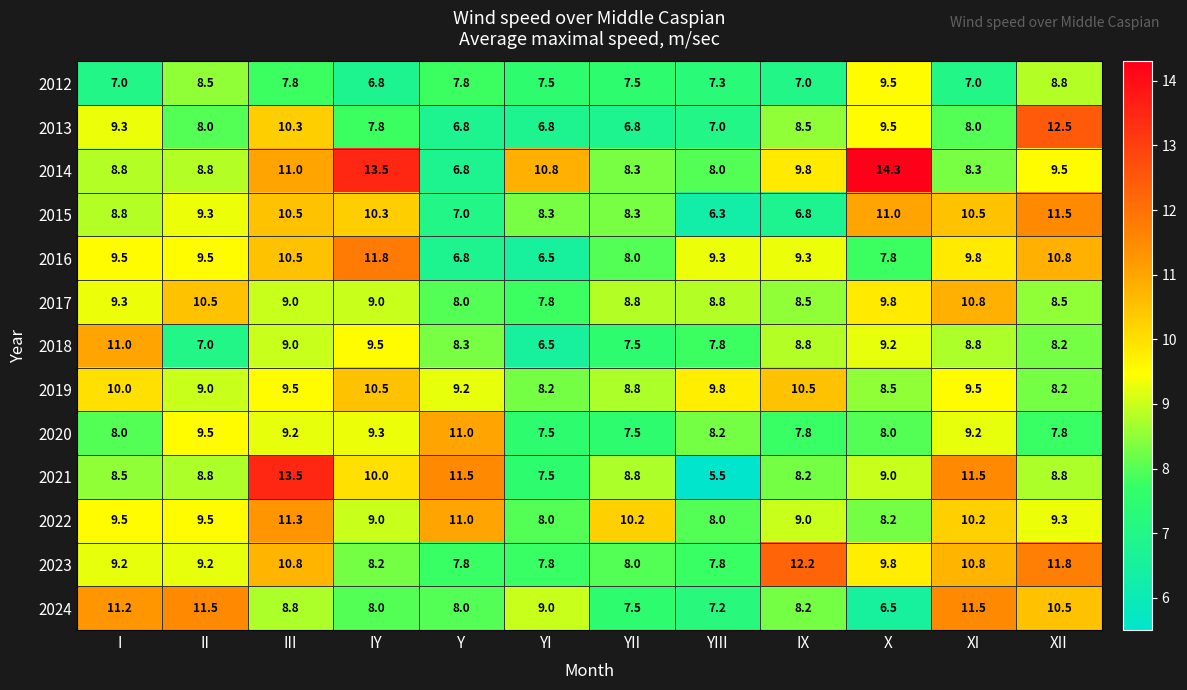

True or false: 2024 has a value of 6.5 at X.

True